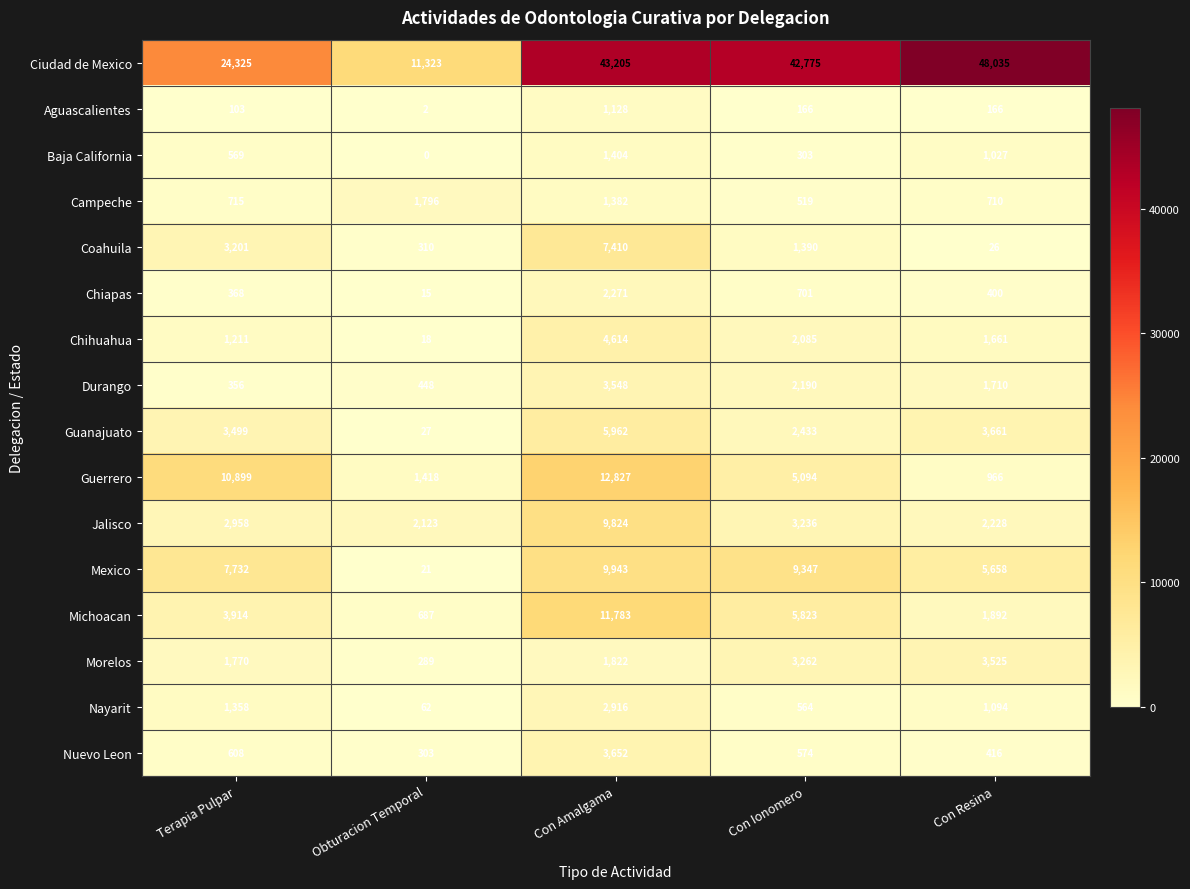

Is the value of Baja California at Terapia Pulpar greater than the value of Guerrero at Terapia Pulpar?

No